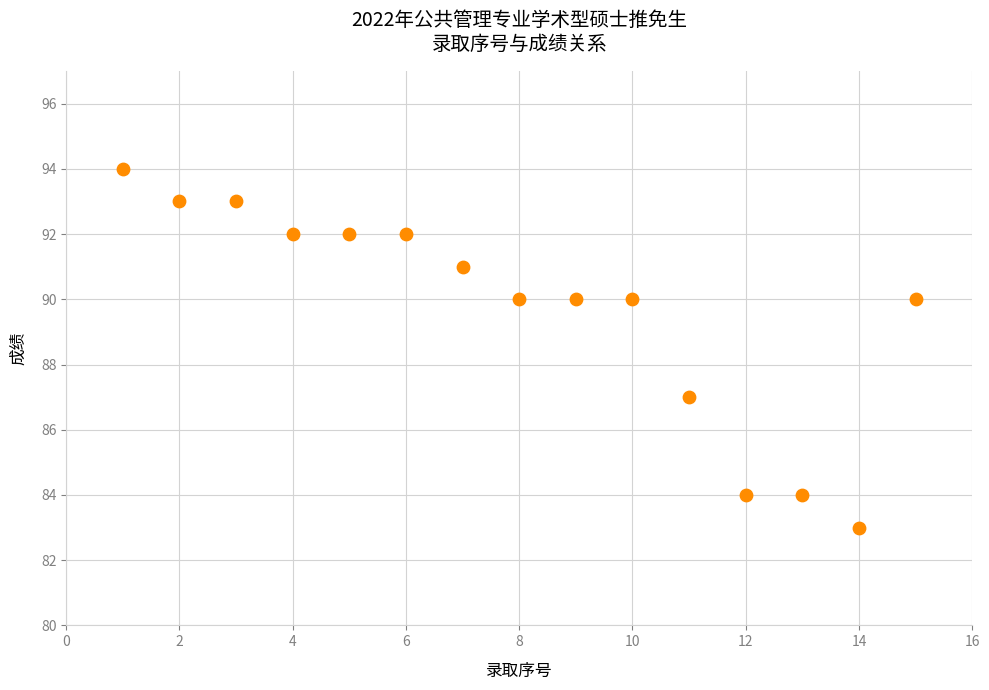

What is the range of X values (max minus min)?

14